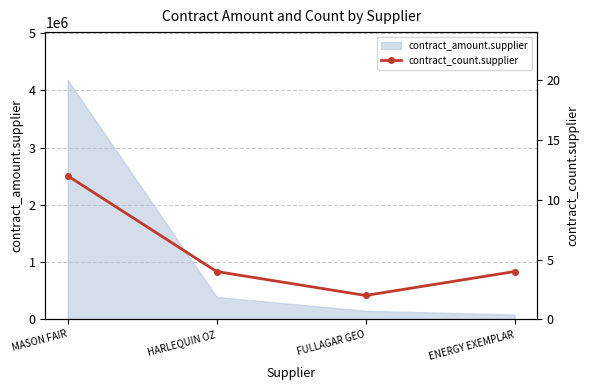

What is the greatest value displayed?

12